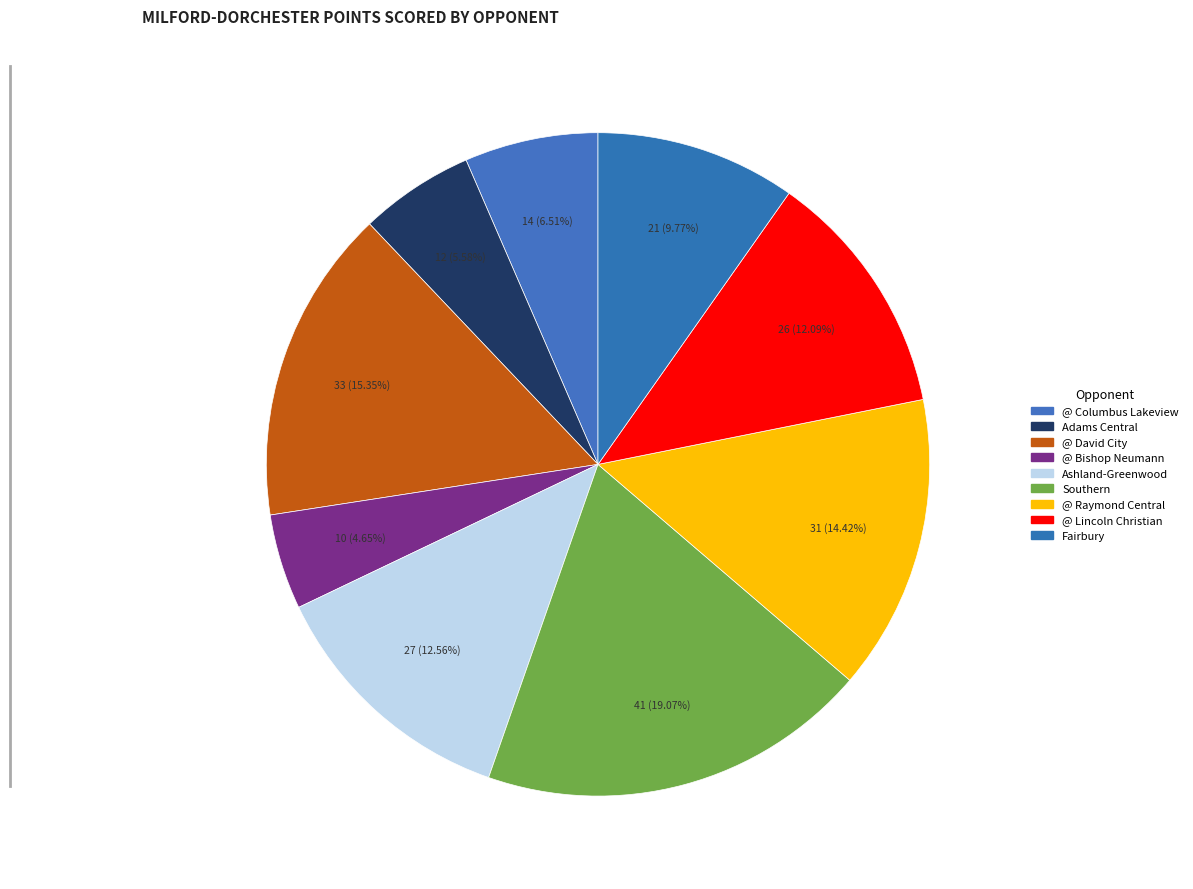

To the nearest percent, what is the difference between the largest and smallest slice percentages?

14%